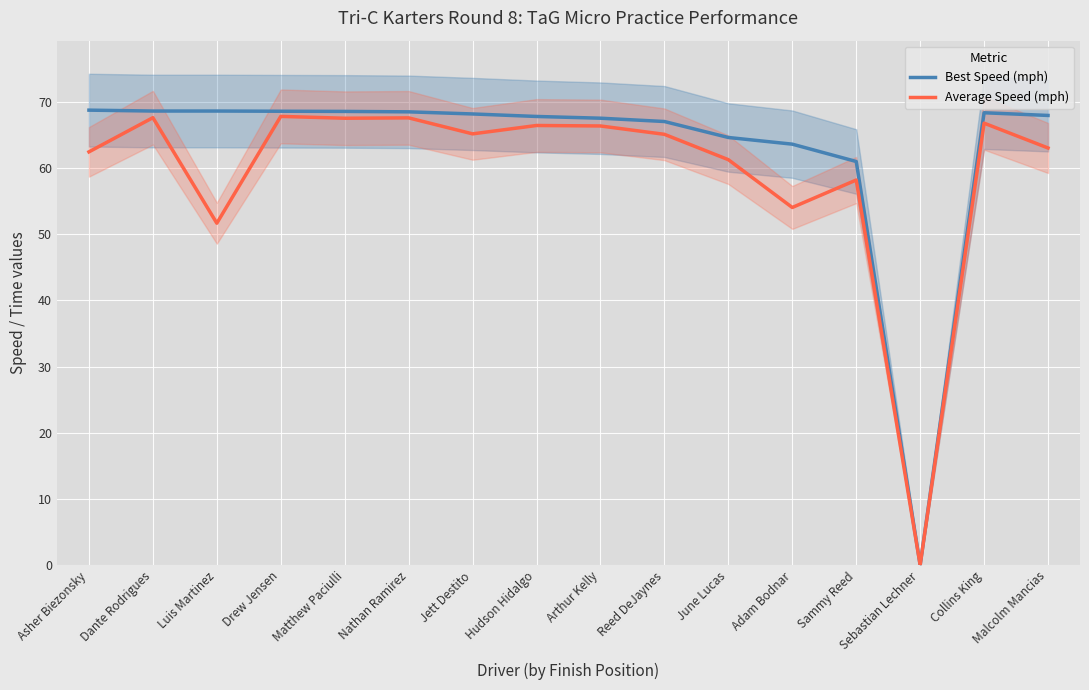

Reading left to right, extract all data points from this chart.

Best Speed (mph): Asher Biezonsky=68.7	Dante Rodrigues=68.6	Luis Martinez=68.6	Drew Jensen=68.6	Matthew Paciulli=68.6	Nathan Ramirez=68.5	Jett Destito=68.2	Hudson Hidalgo=67.8	Arthur Kelly=67.5	Reed DeJaynes=67.0	June Lucas=64.6	Adam Bodnar=63.6	Sammy Reed=61.0	Sebastian Lechner=0.0	Collins King=68.3	Malcolm Mancias=67.9
Average Speed (mph): Asher Biezonsky=62.4	Dante Rodrigues=67.6	Luis Martinez=51.7	Drew Jensen=67.8	Matthew Paciulli=67.5	Nathan Ramirez=67.6	Jett Destito=65.2	Hudson Hidalgo=66.4	Arthur Kelly=66.4	Reed DeJaynes=65.1	June Lucas=61.3	Adam Bodnar=54.0	Sammy Reed=58.2	Sebastian Lechner=0.0	Collins King=66.8	Malcolm Mancias=63.0